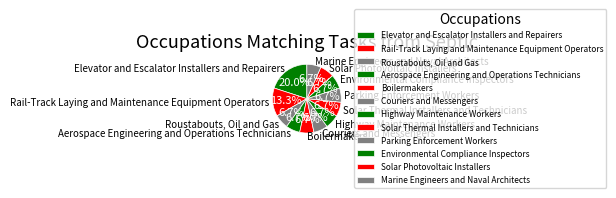

To the nearest percent, what is the combined percentage of Boilermakers and Roustabouts, Oil and Gas?

13%